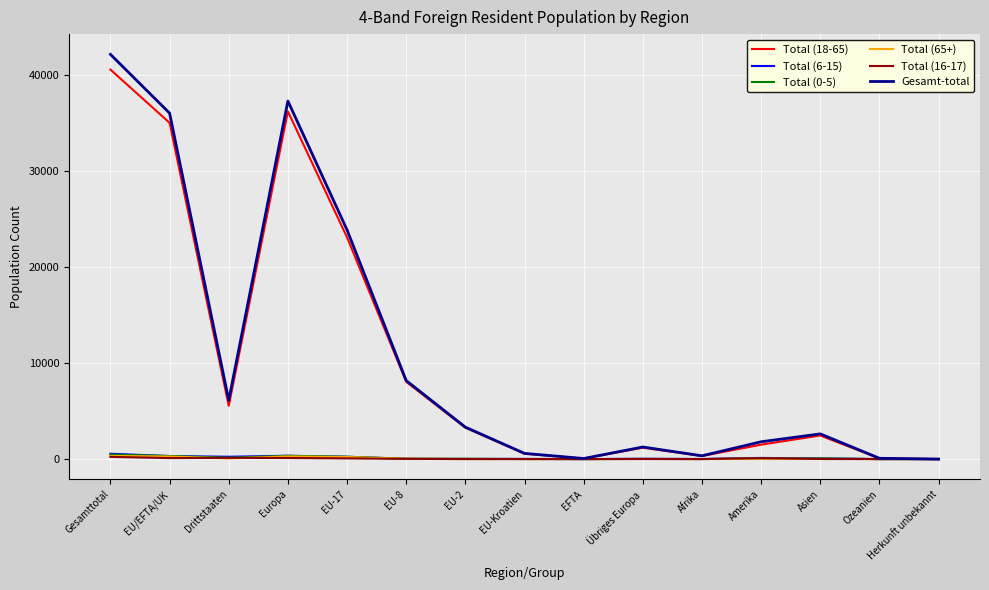

Which series has the largest range (max minus min)?

Gesamt-total